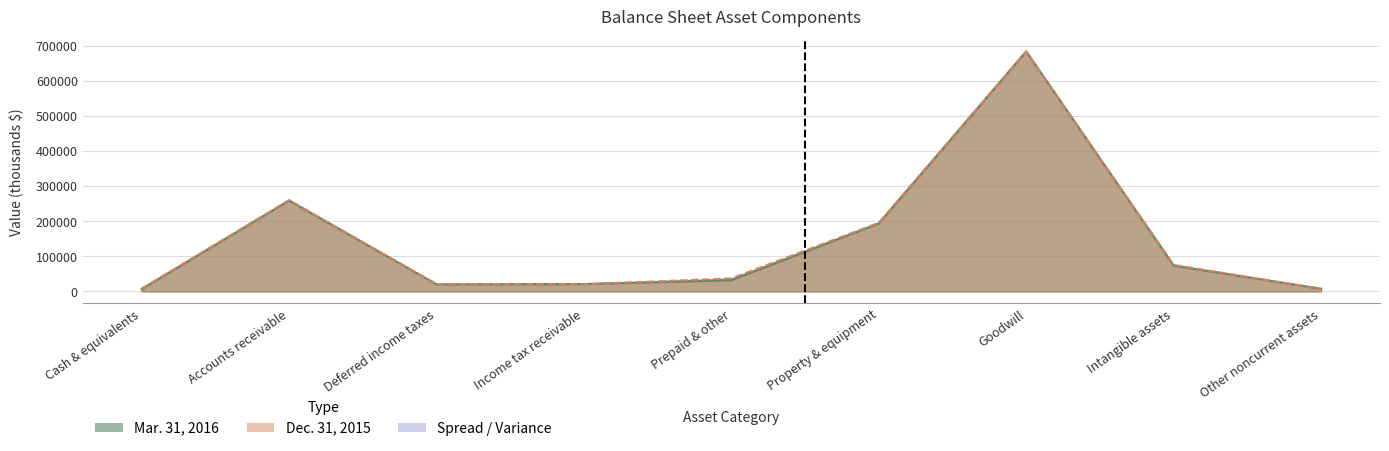

What is the difference between the second highest and second lowest values in the Dec. 31, 2015 series?

252099